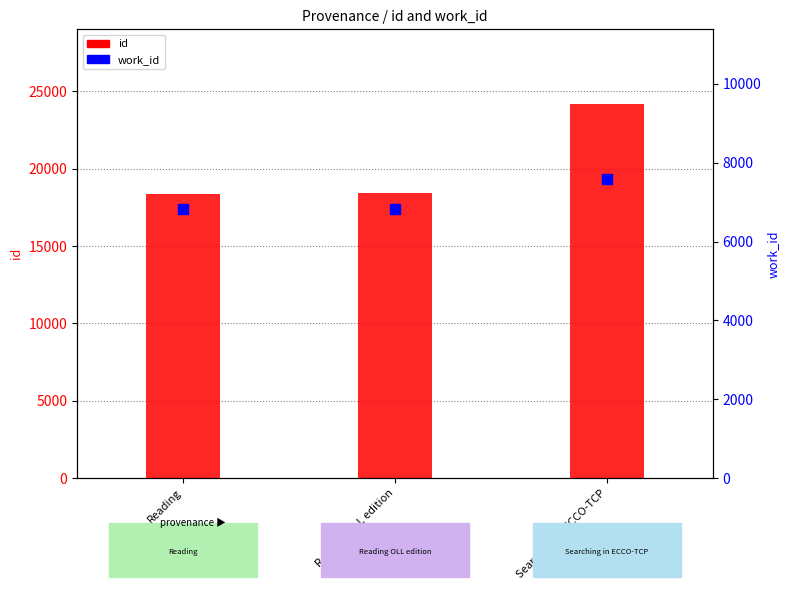

What is the total value across all series at Searching in ECCO-TCP?

31749